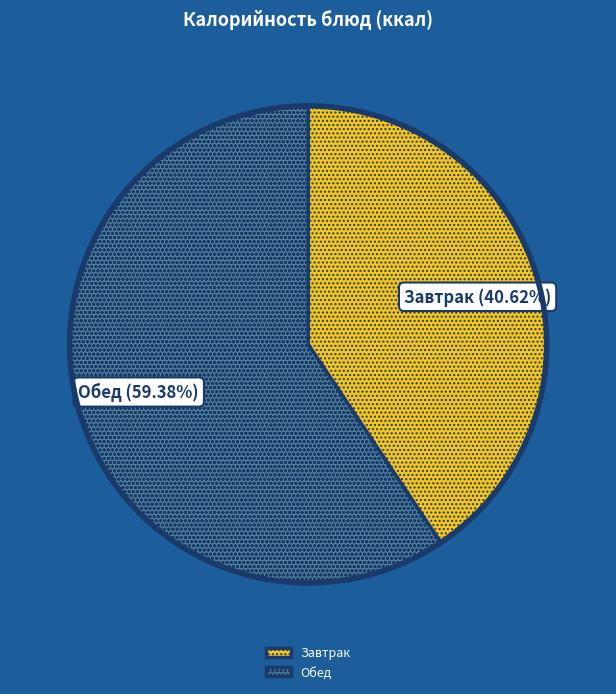

What is the smallest slice in the pie chart?

Завтрак